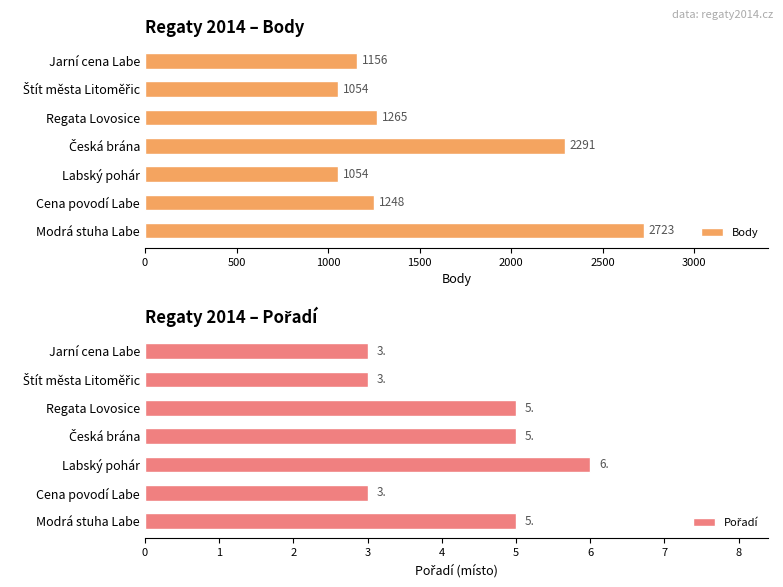

List the series in order of their overall mean, lowest first.

Pořadí, Body